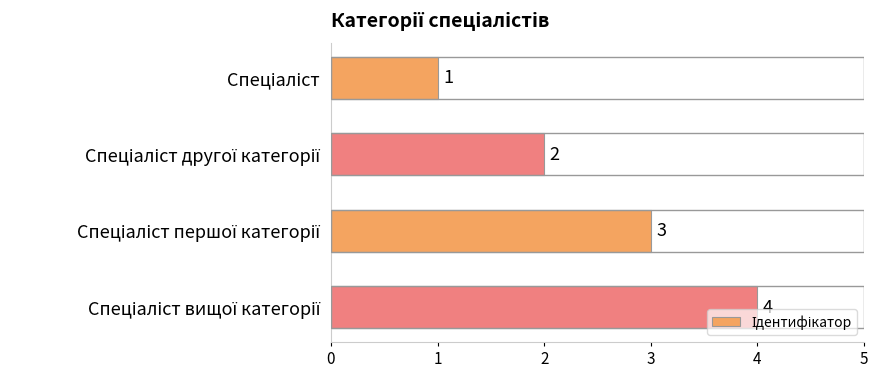

What is the sum of all values?

10